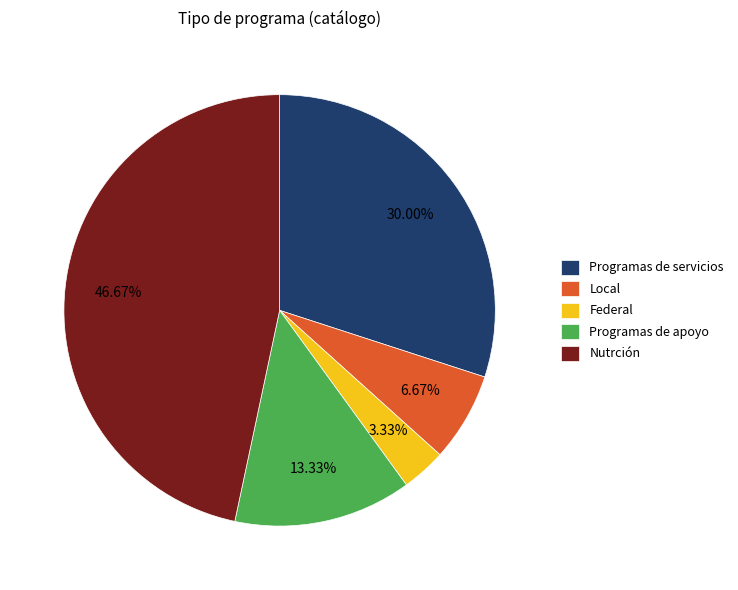

Approximately how many times larger is the value at Programas de servicios compared to Nutrción?

0.6